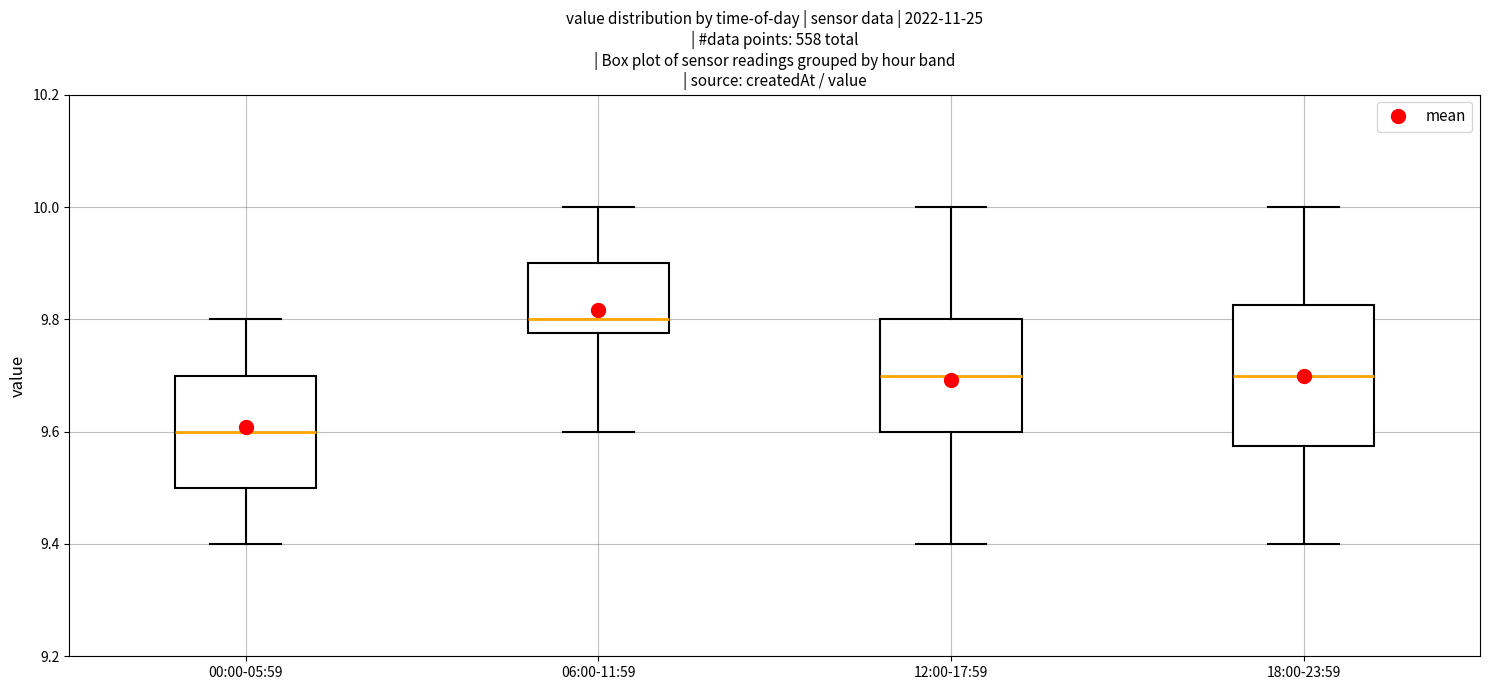

Comparing the boxes themselves (not the whiskers), which one is the tallest?

18:00-23:59